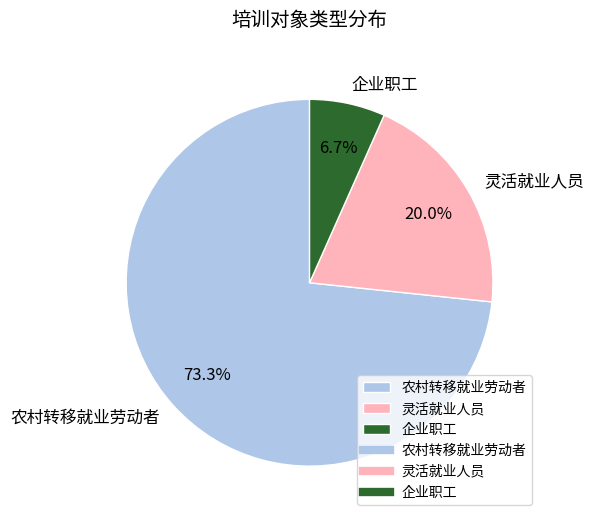

To the nearest percent, what is the average slice percentage?

33%